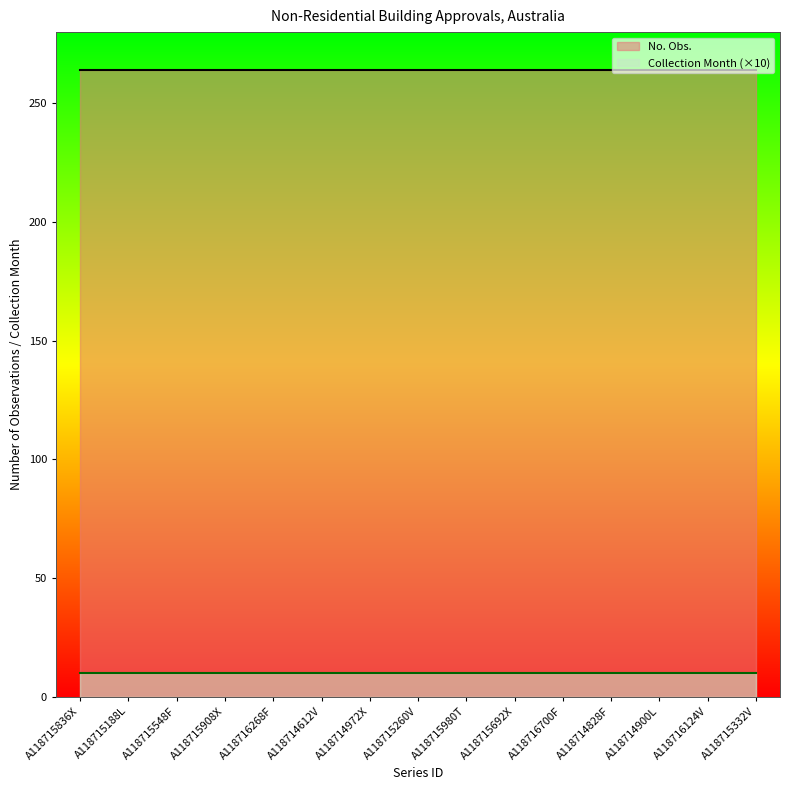

At which category does the chart reach its peak across all series?

A118715836X